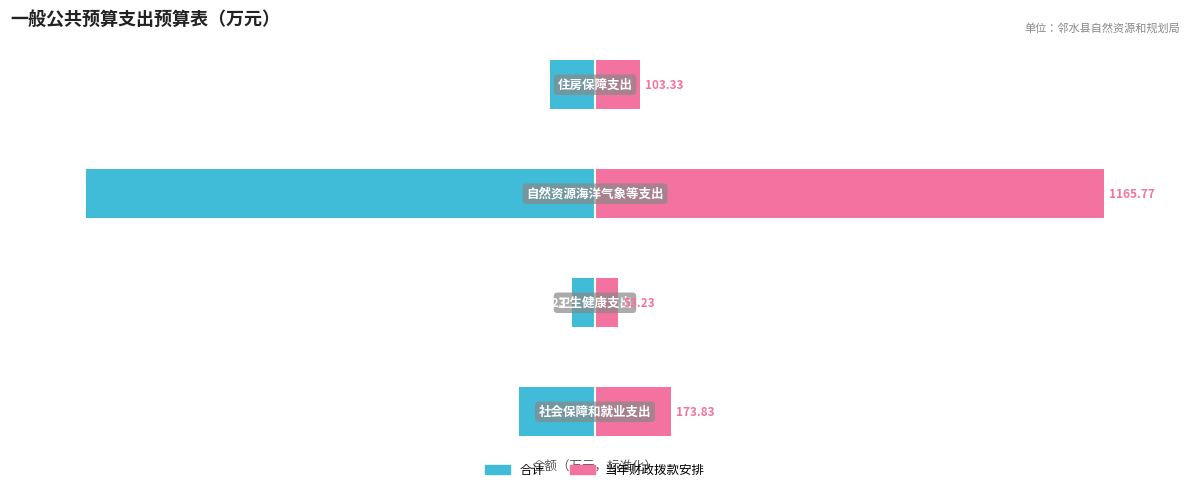

Count the number of data series in this chart.

2